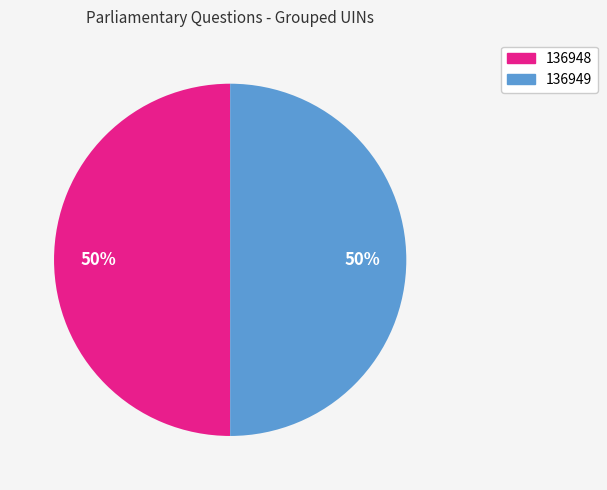

To the nearest percent, what portion does 136949 represent?

50%